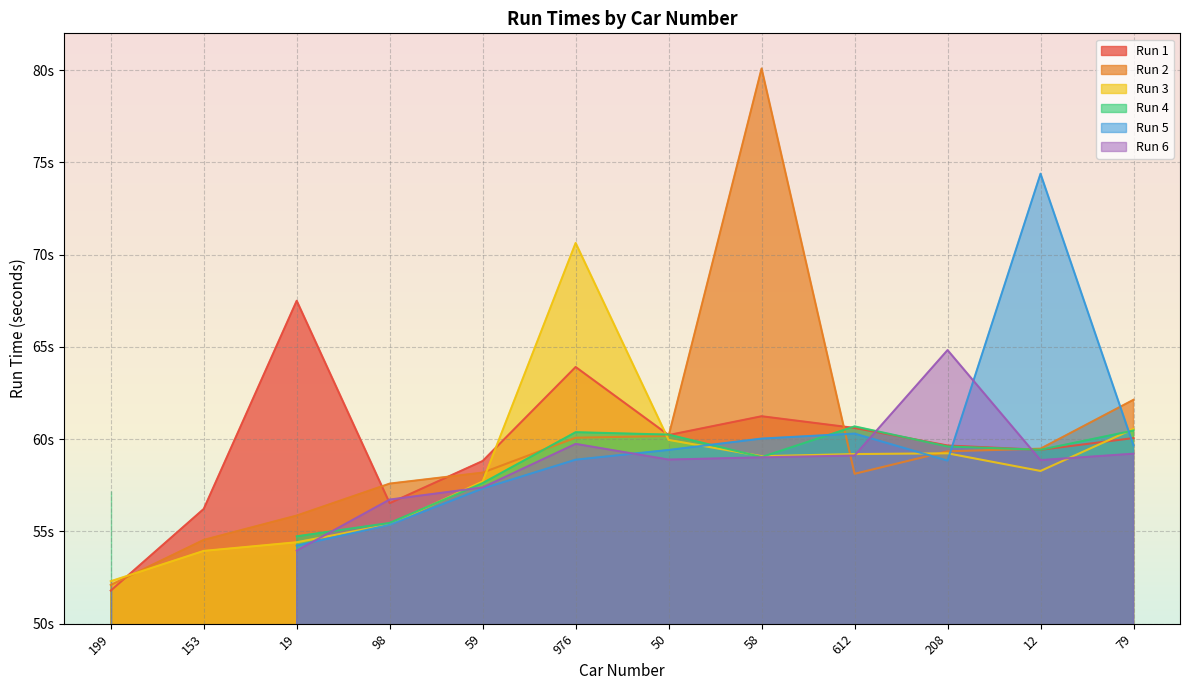

How many data points in Run 2 are less than 59?

6